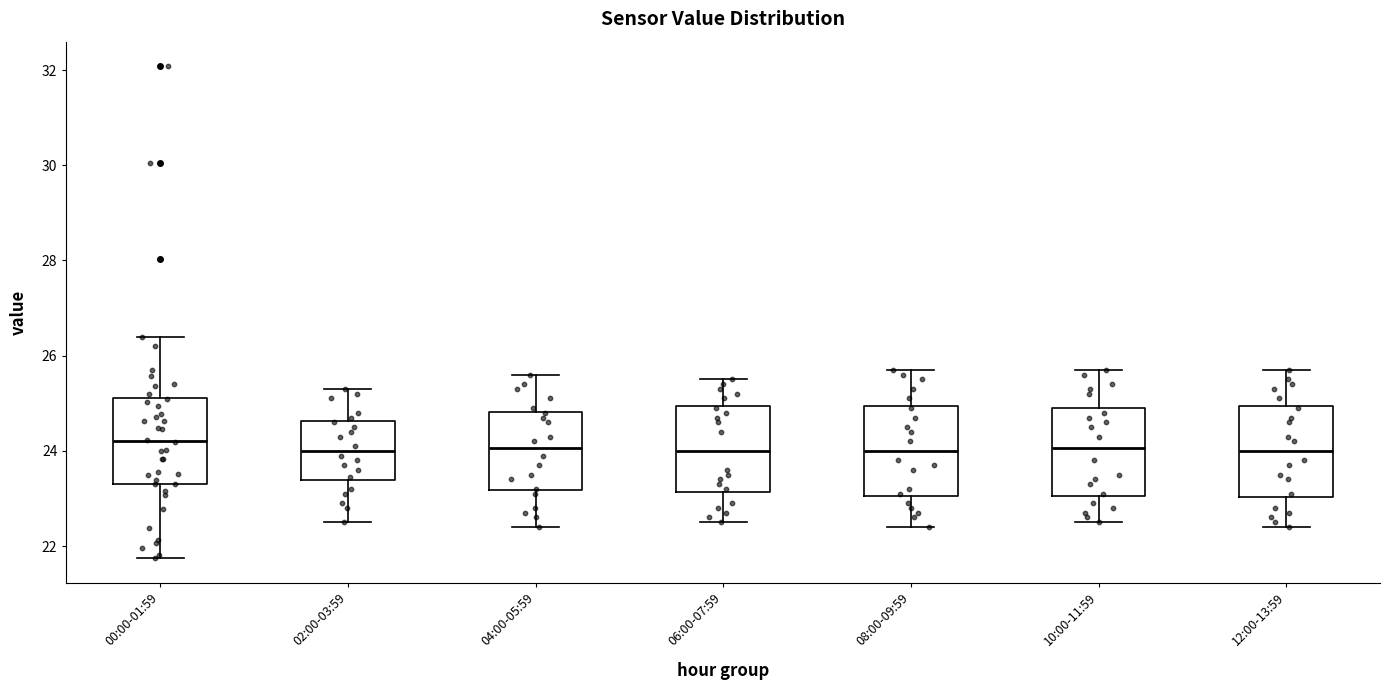

Where does the lower whisker of the box for 06:00-07:59 end on the y-axis? The values are not printed on the chart, so give them approximately, as read against the axis.

22.6